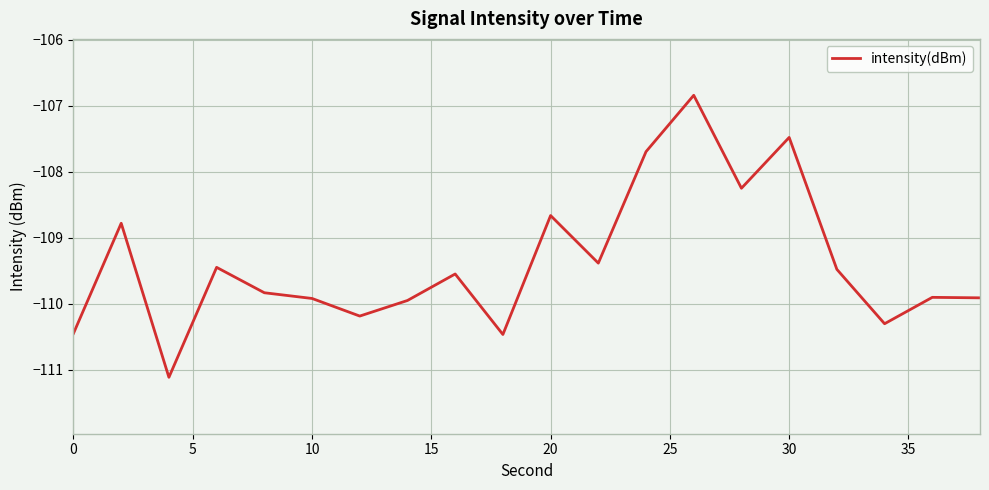

What is the difference between the maximum and minimum values?

4.3